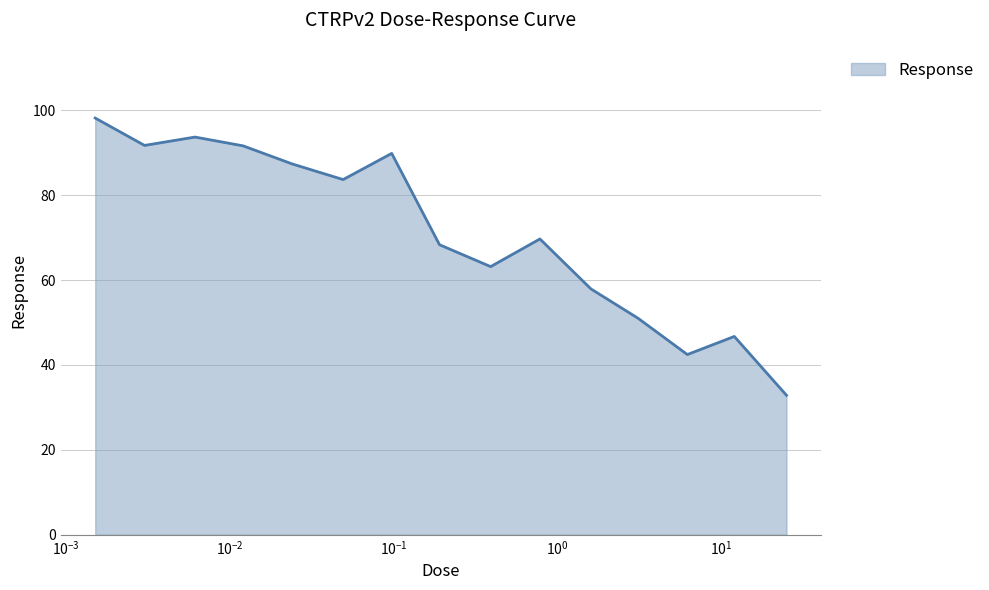

What is the maximum value shown in the chart?

98.2